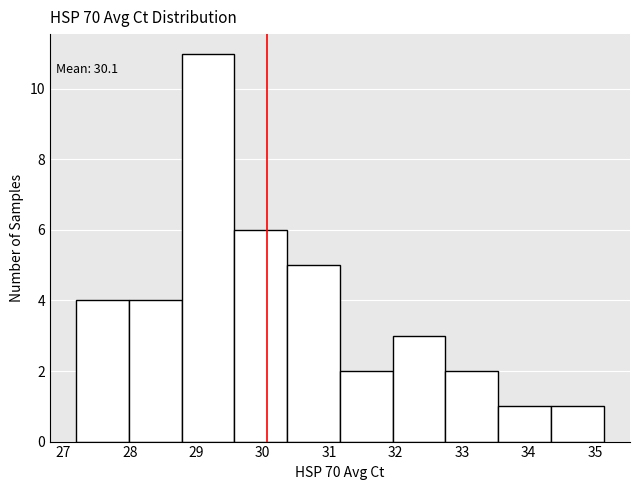

Which range on the x-axis has the tallest bar?

28.8 to 29.6